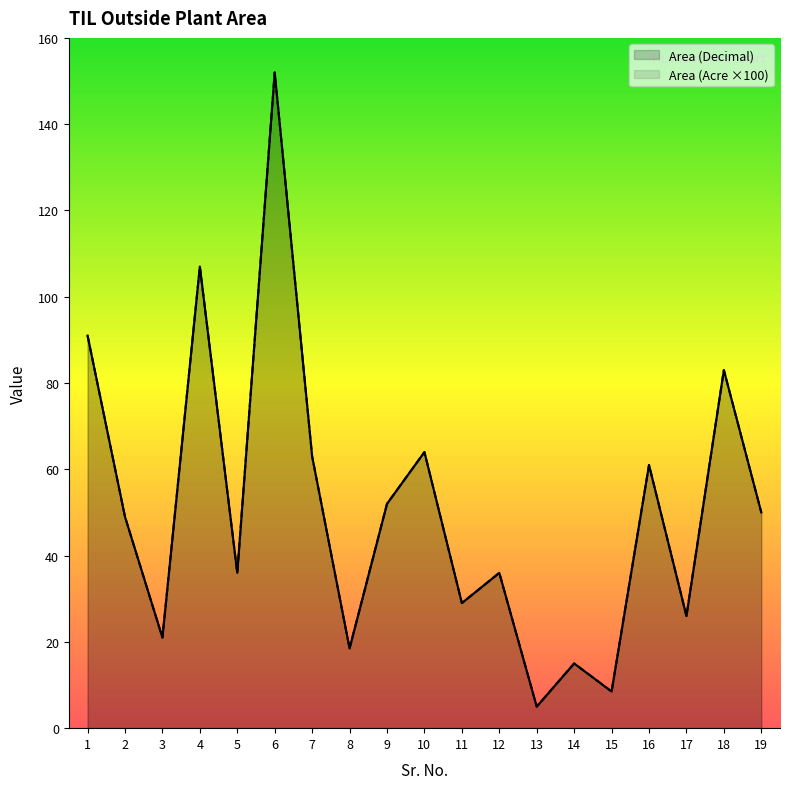

Which label corresponds to the largest value in the chart?

6